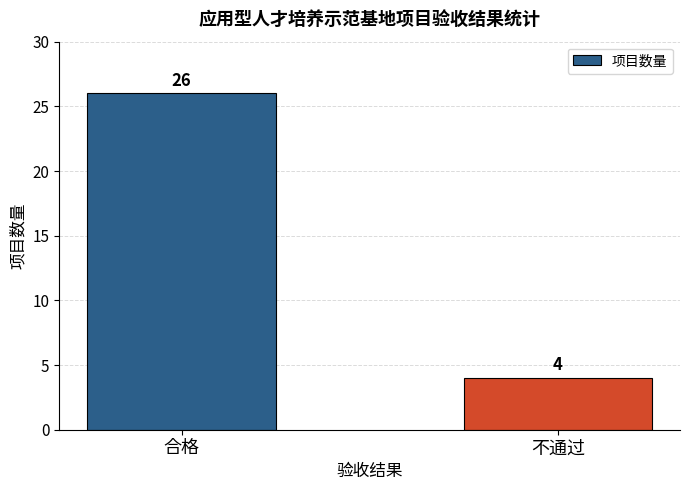

How many series are shown in this chart?

1